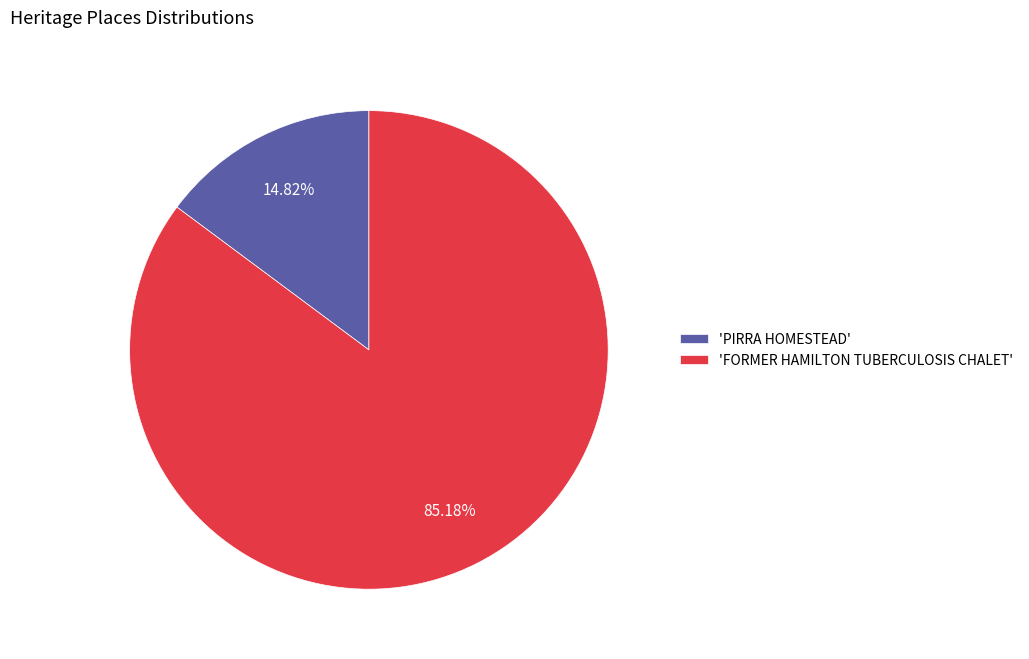

What is the smallest slice in the pie chart?

'PIRRA HOMESTEAD'